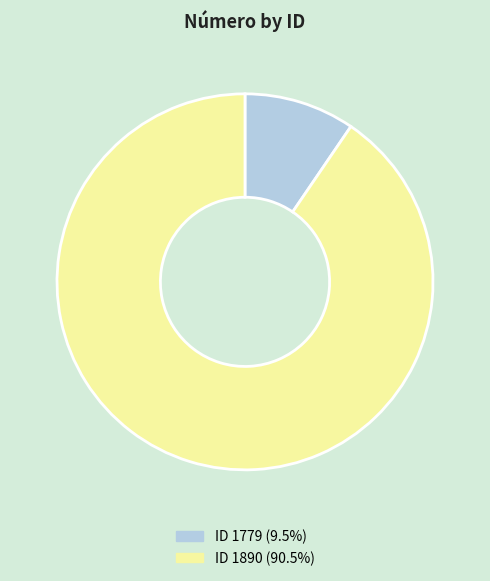

How many slices are in this pie chart?

2